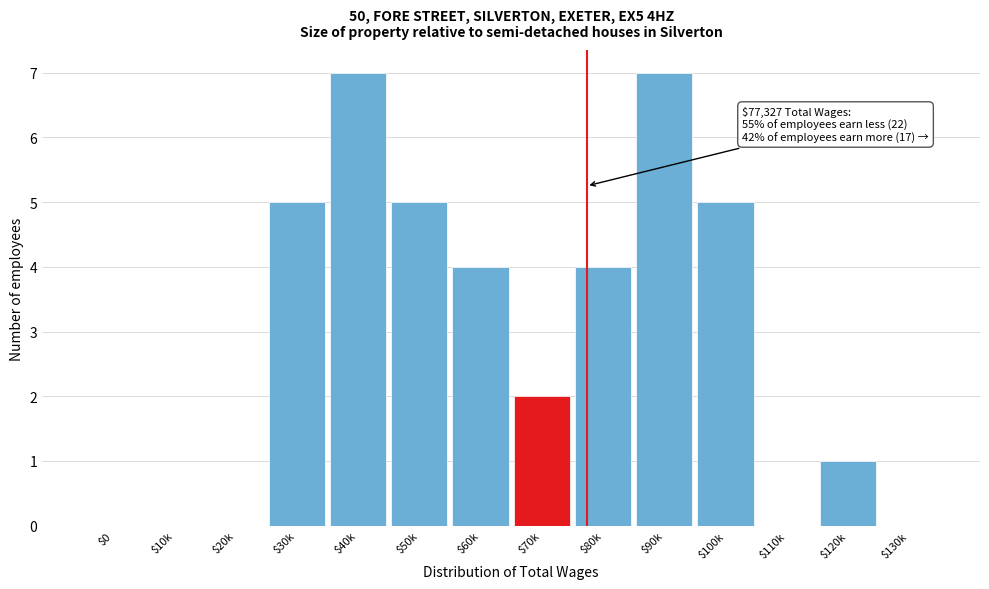

The chart shows a value of 5 at $30k. True or false?

True